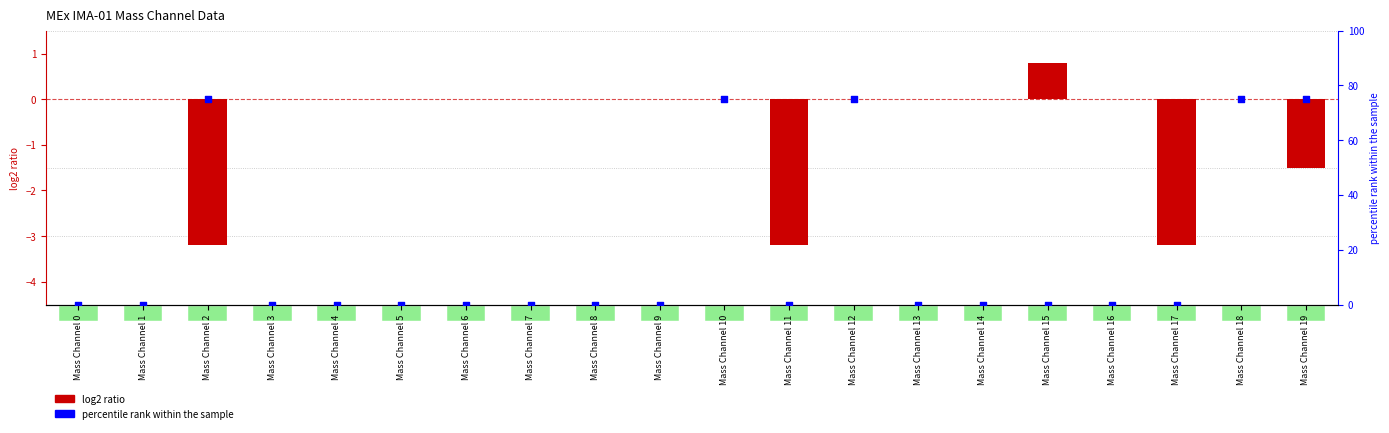

What are all the series names shown in the legend?

log2 ratio, percentile rank within the sample